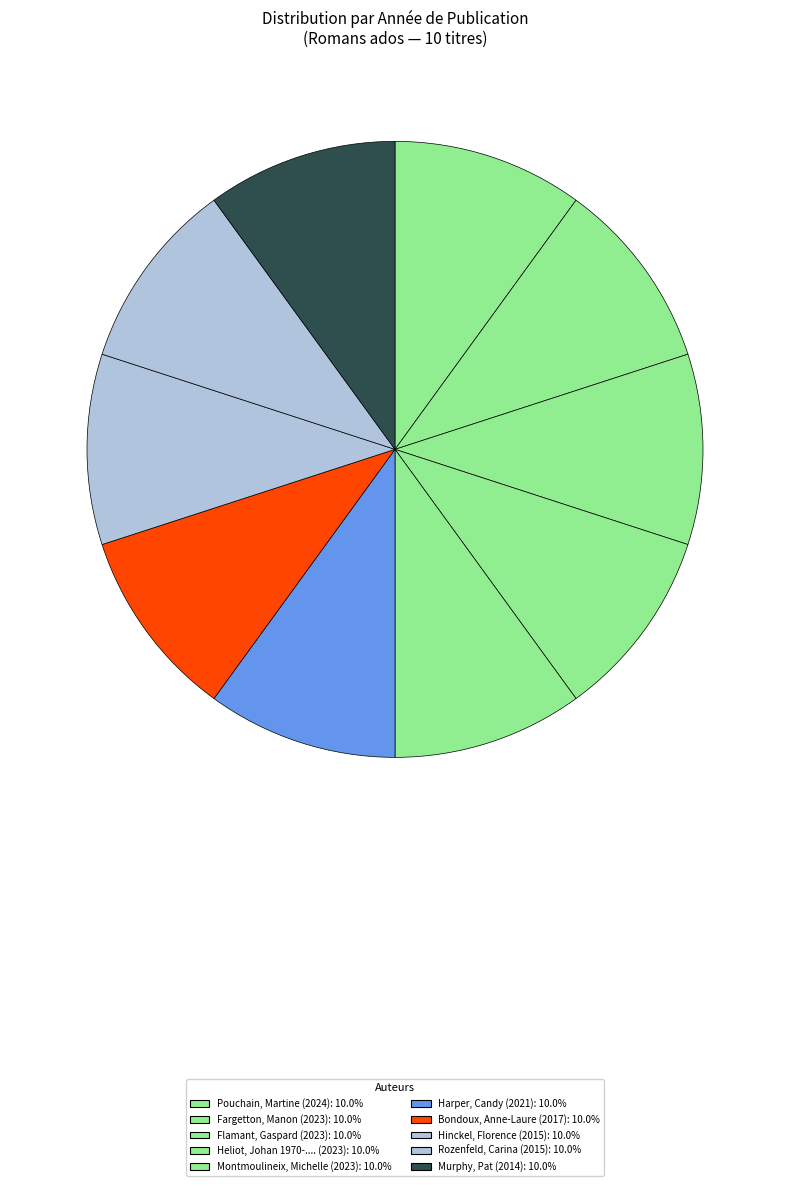

Is it true that Heliot, Johan 1970-.... is 10% of the pie?

True